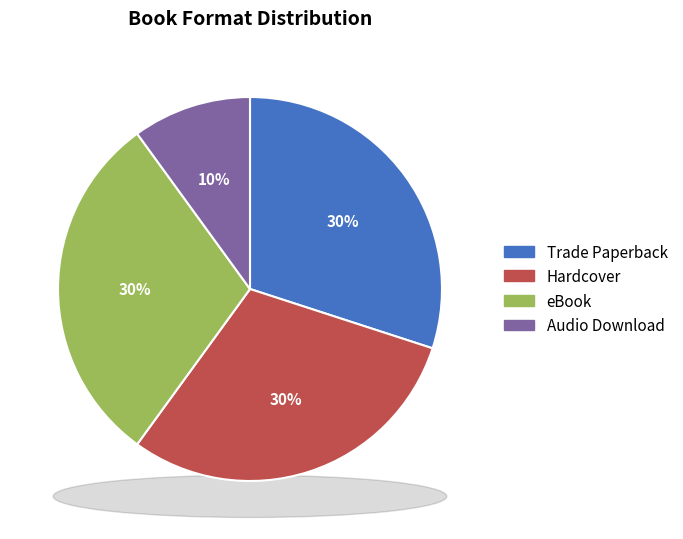

Combined, what portion of the pie is Audio Download and eBook?

40.0%